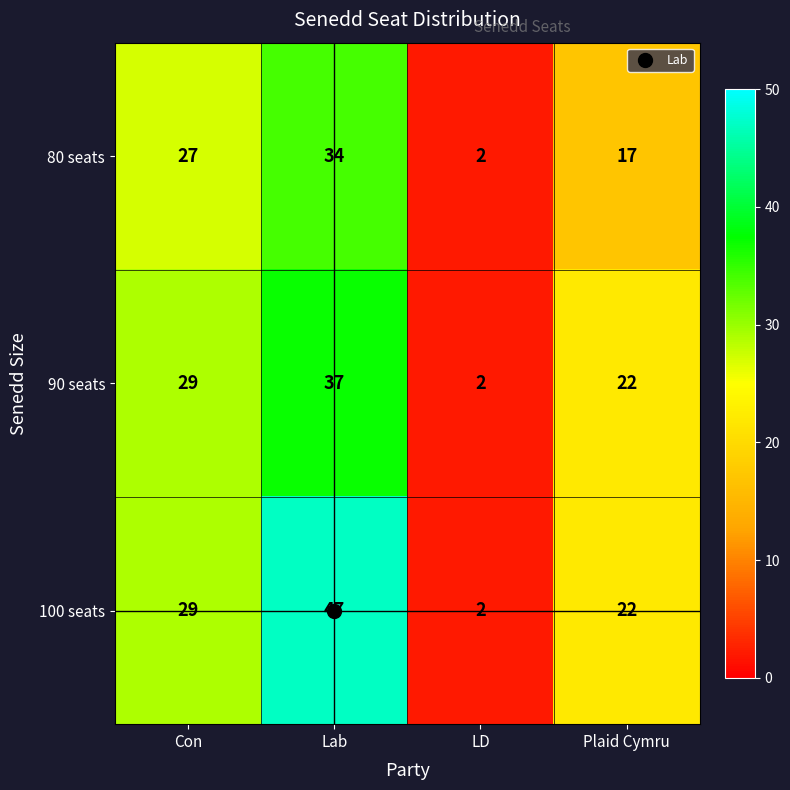

Which category has the highest value in the 100 seats series?

Lab